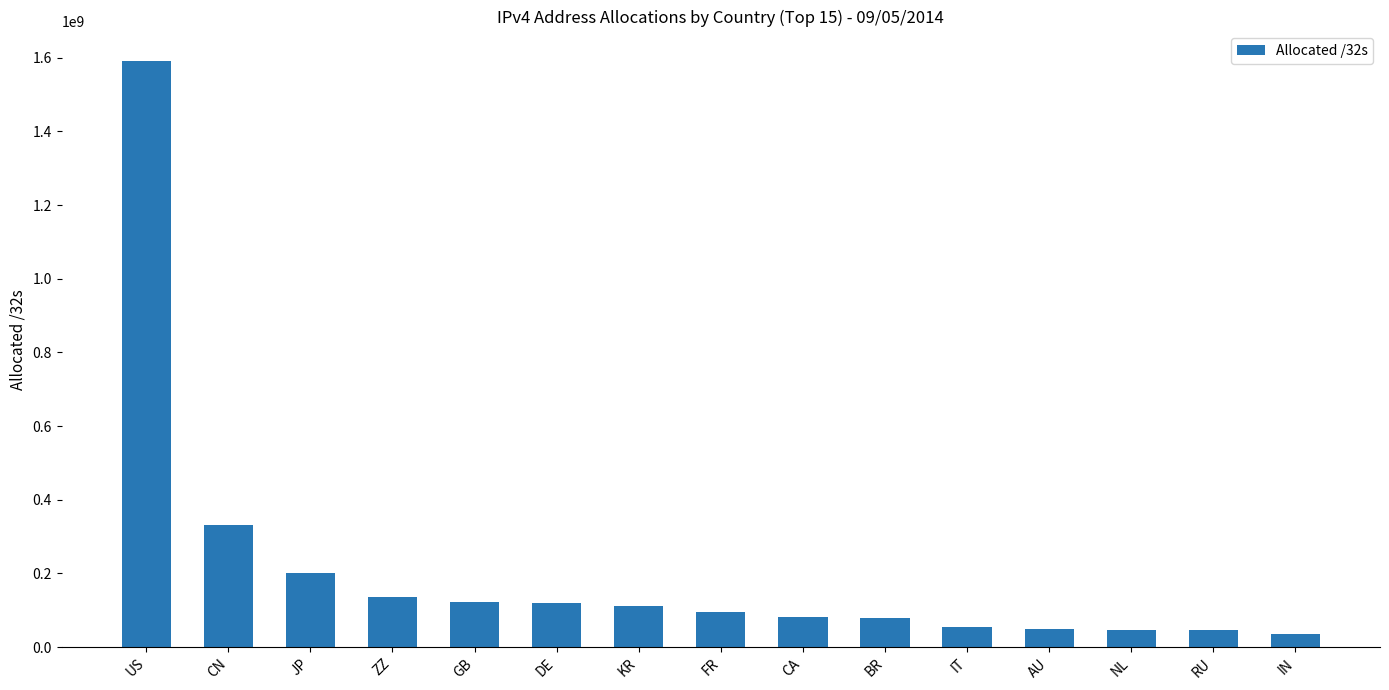

What is the average value?

206491495